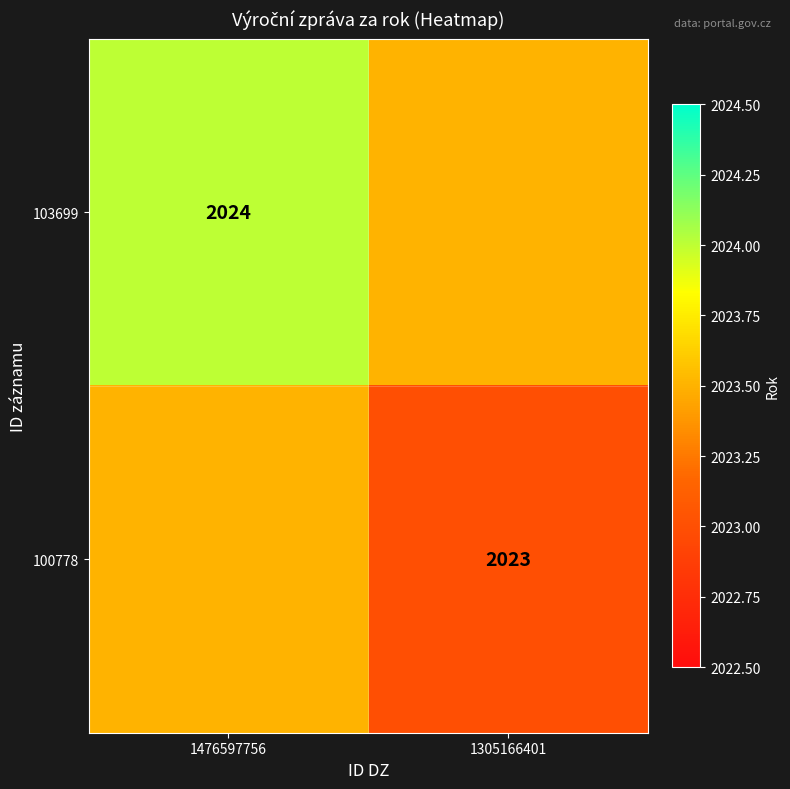

The value of 103699 at 1476597756 is 2024.0. True or false?

True